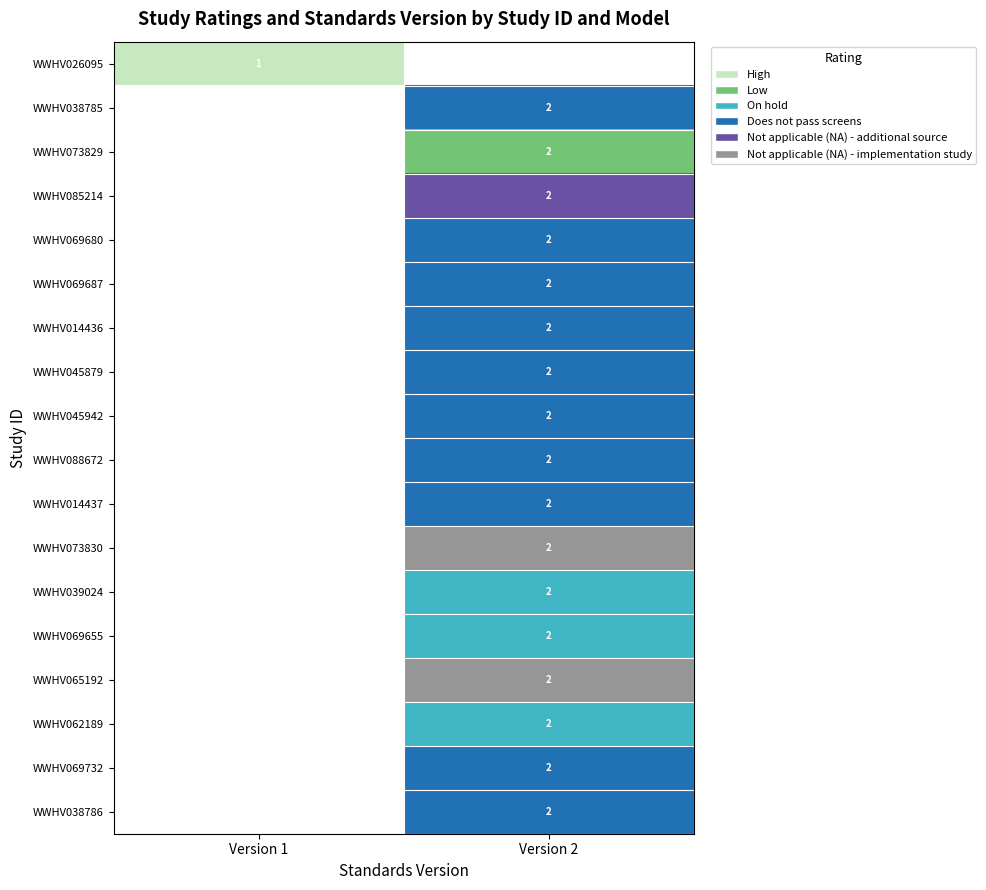

Is it true that WWHV069655 equals 1 at Version 2?

False